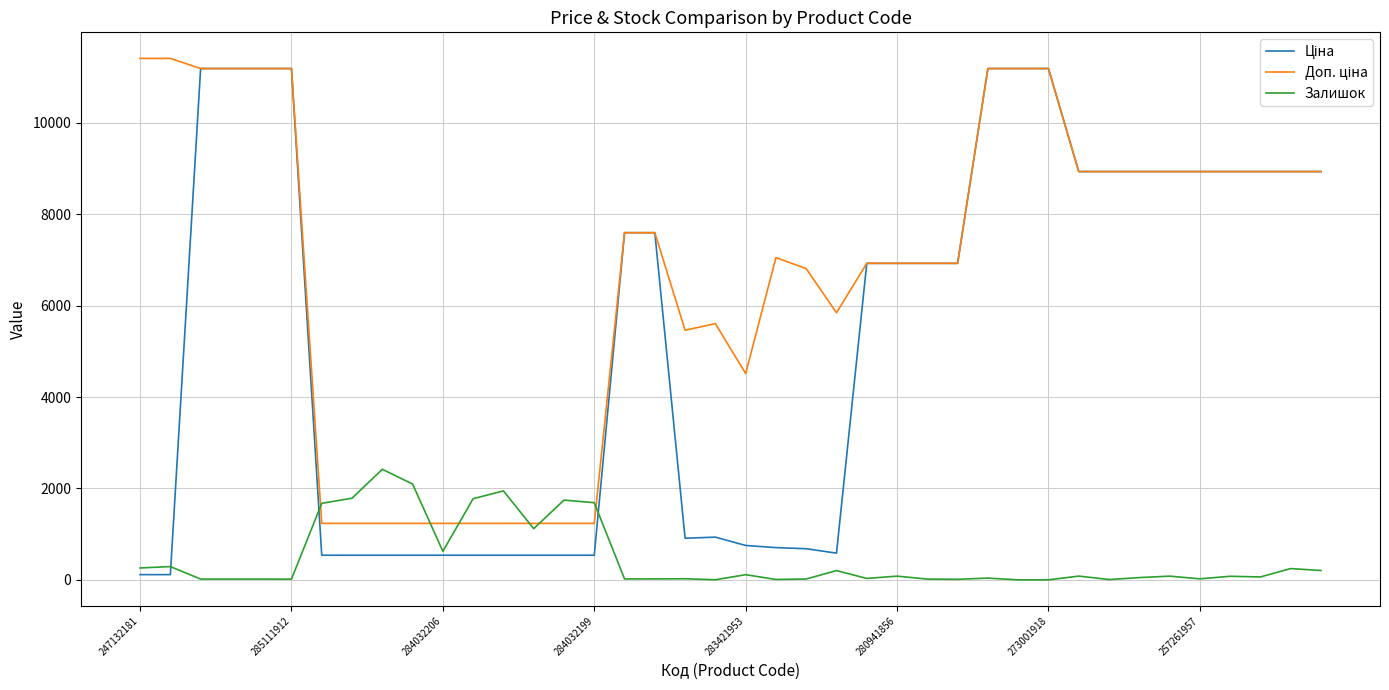

How many interior local peaks does the Залишок series have?

13